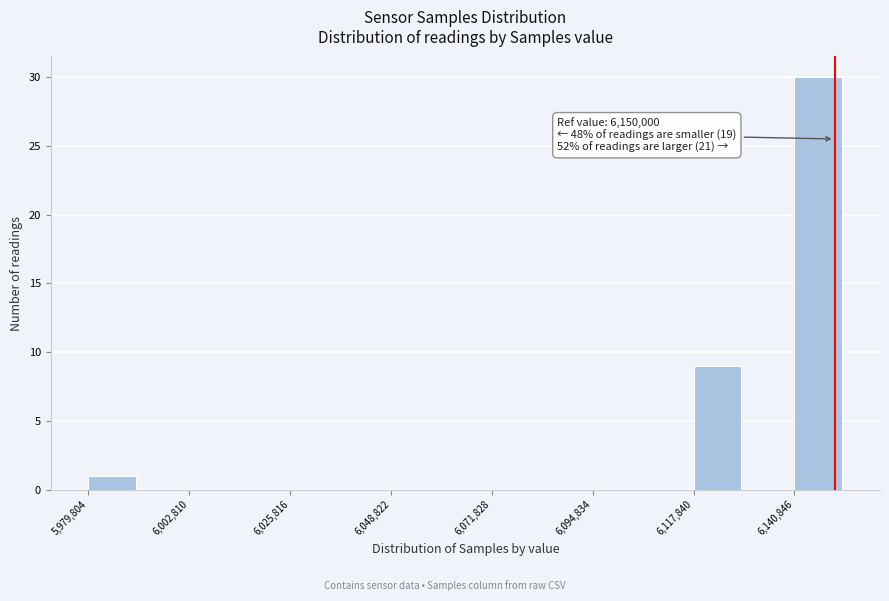

Around what value on the x-axis is the tallest bar? Give the approximate position of its centre, as read against the axis.

6145000